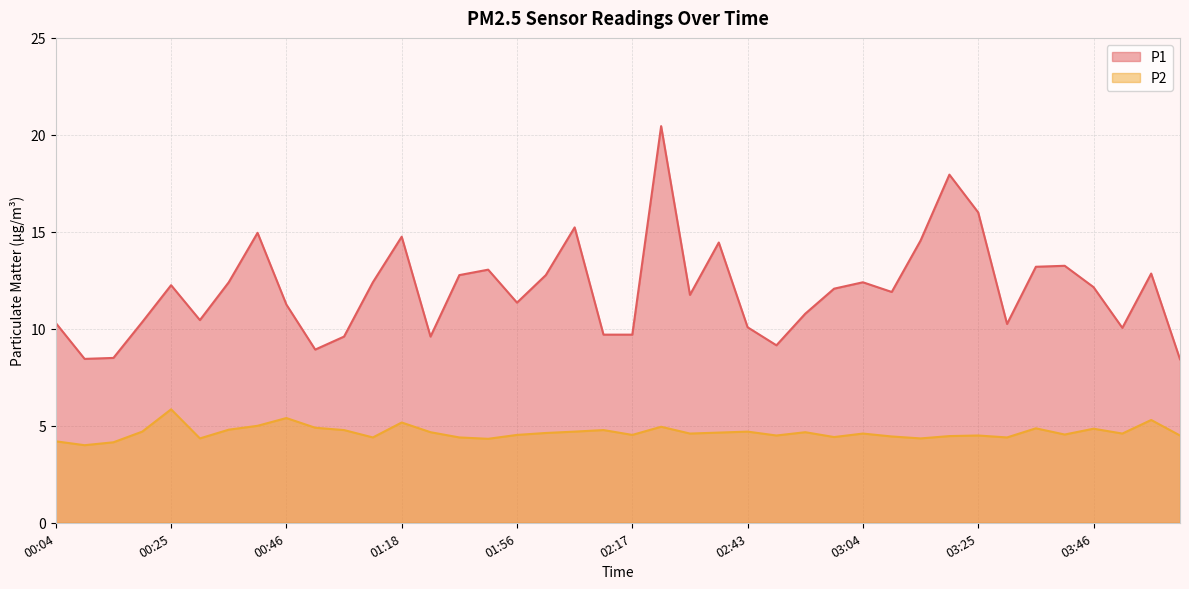

Where is the first local minimum for P2?

00:09